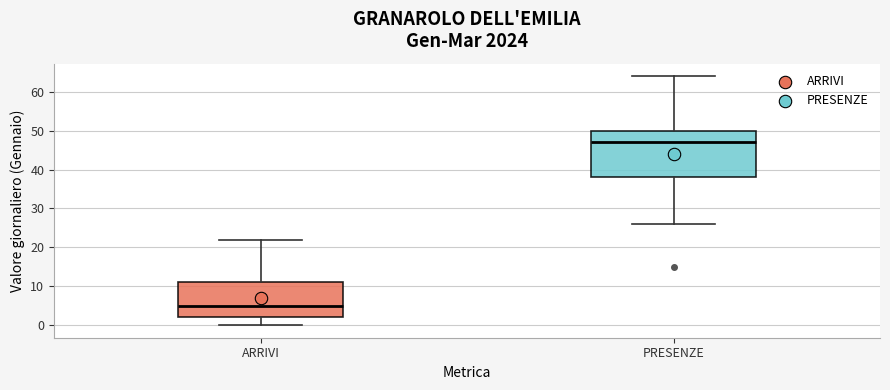

Where does the median line of the box for PRESENZE sit on the y-axis? The values are not printed on the chart, so give them approximately, as read against the axis.

47